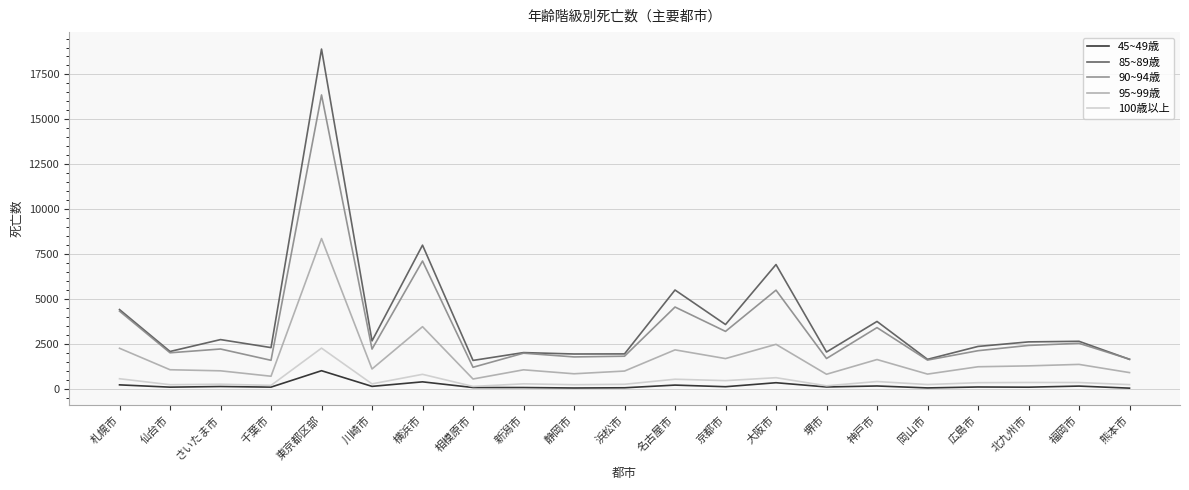

Which series has the largest range (max minus min)?

85~89歳